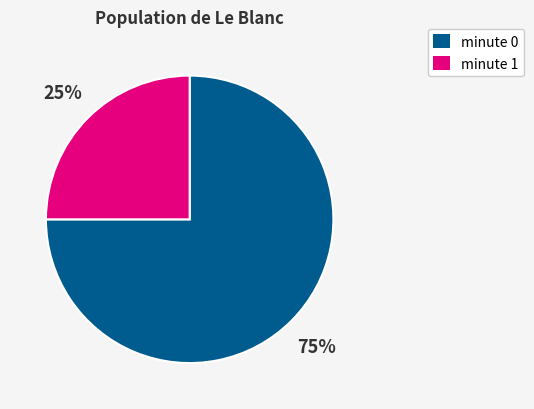

Is there any slice that represents more than half of the pie?

Yes